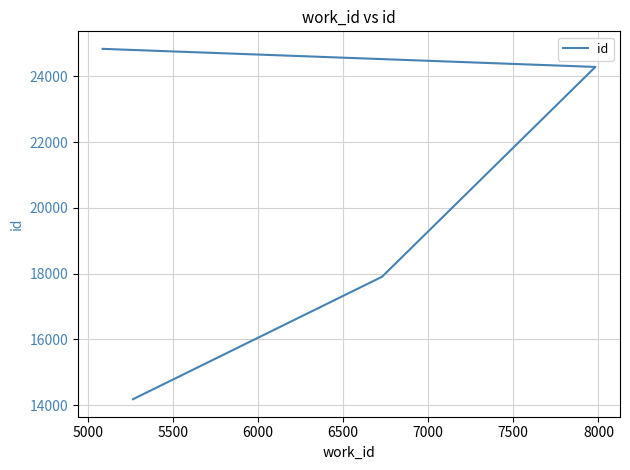

What is the ratio of the value at 5500 to the value at 6000?

1.0